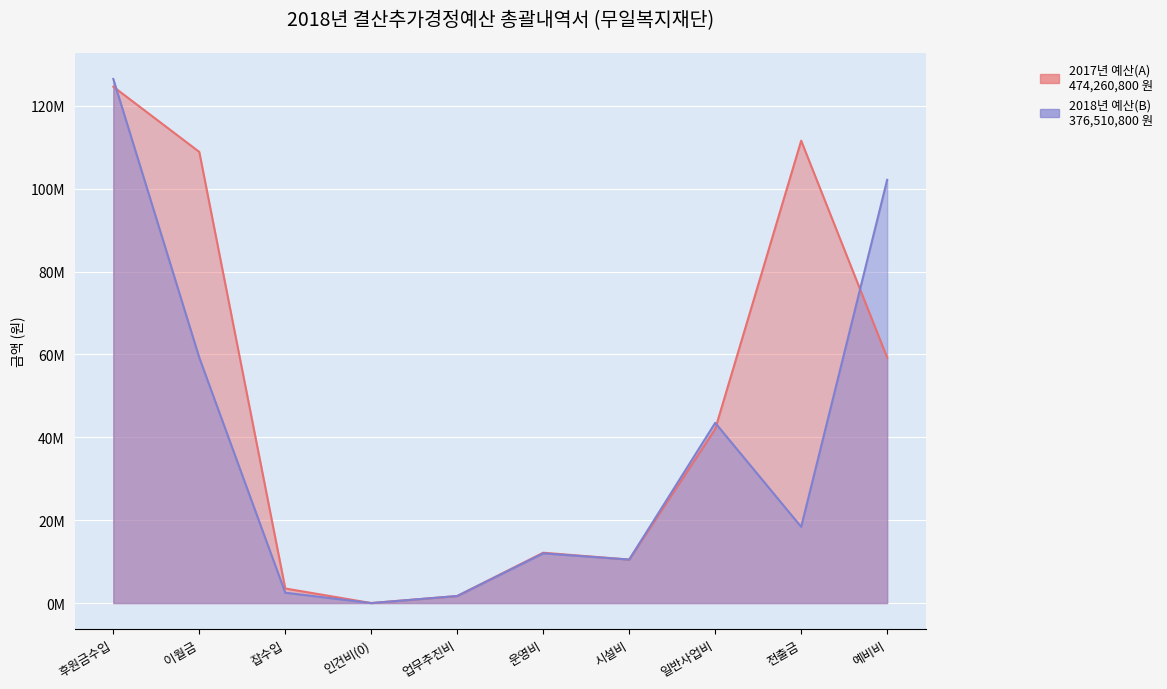

List the series in order of their overall mean, lowest first.

2018년 예산(B), 2017년 예산(A)